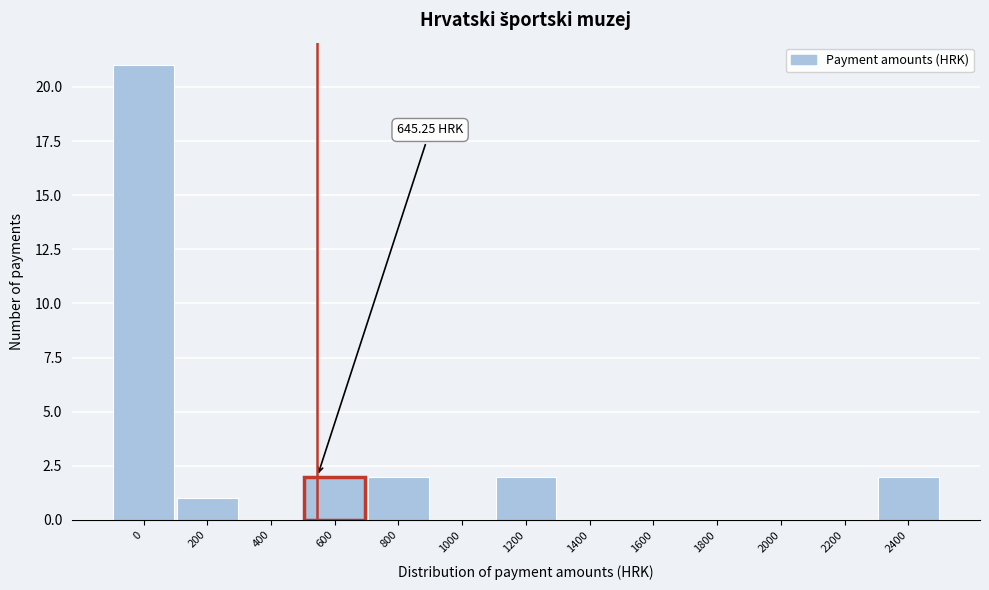

What is the change in value from 0 to 200?

-20